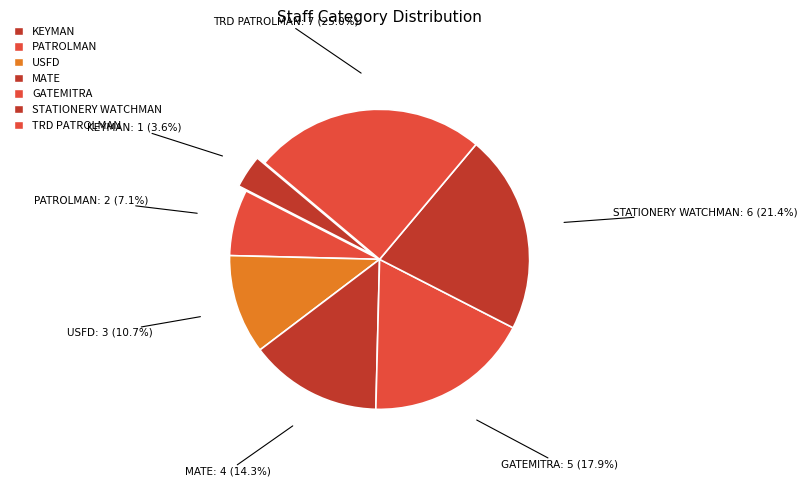

How much of the chart is everything except STATIONERY WATCHMAN?

78.6%